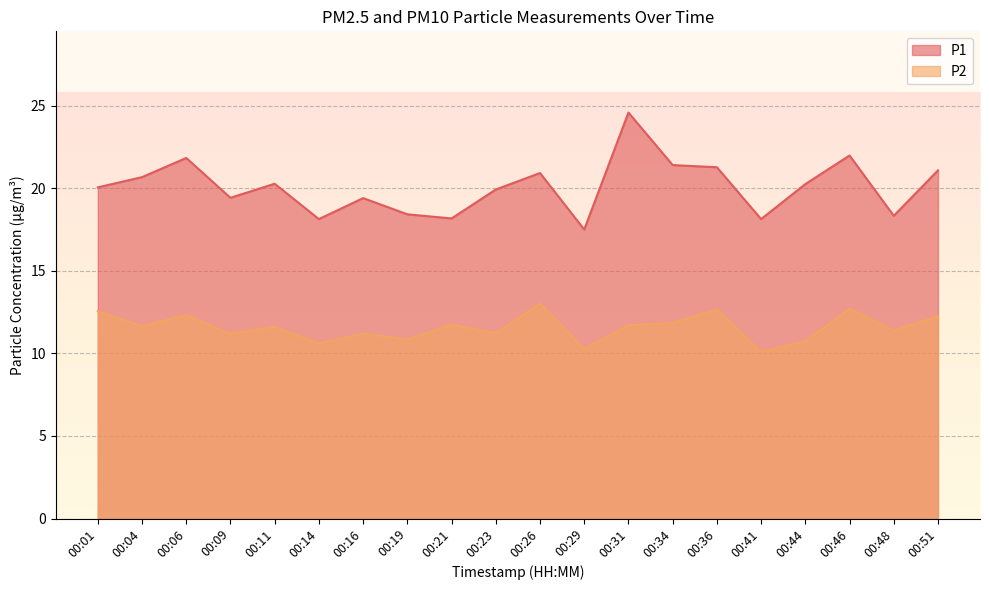

Between 00:36 and 00:51, which series saw the biggest shift?

P2